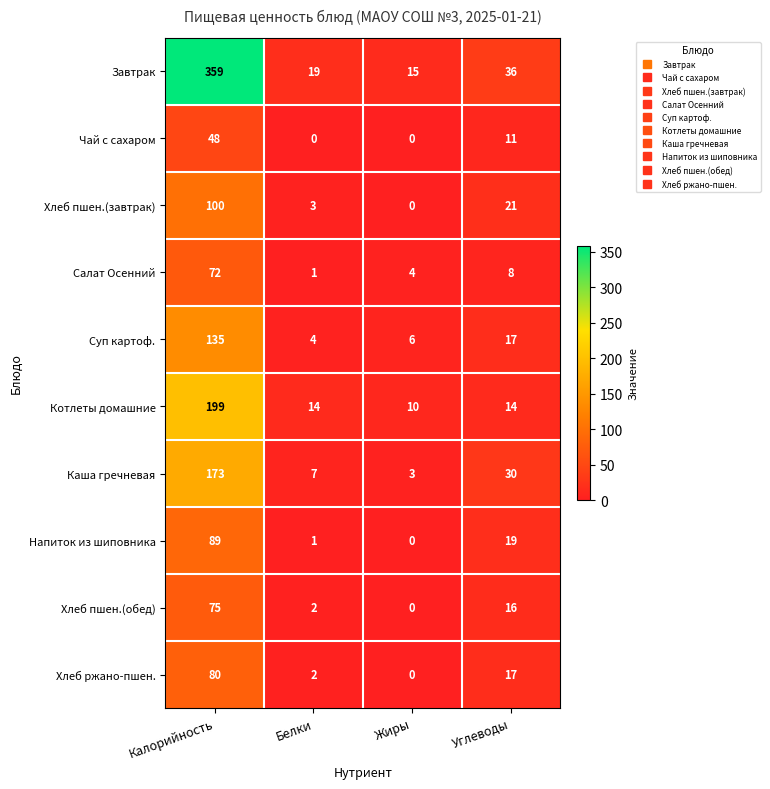

At which label does Салат Осенний reach its minimum?

Белки